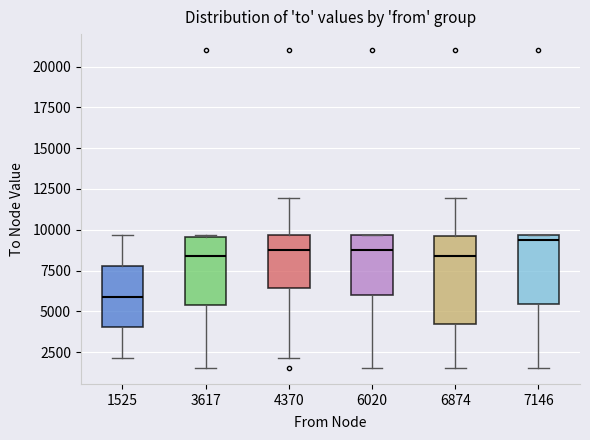

Reading left to right, transcribe this box plot: for each box, give where its median line is, the range the box spans, and where its two whiskers end, as read against the y-axis. The values are not printed on the chart, so give them approximately, as read against the axis.

1525: median 6000, box 4000 to 8000, whiskers 2000 to 9500
3617: median 8500, box 5500 to 9500, whiskers 1500 to 9500
4370: median 8500, box 6500 to 9500, whiskers 2000 to 12000
6020: median 8500, box 6000 to 9500, whiskers 1500 to 9500
6874: median 8500, box 4000 to 9500, whiskers 1500 to 12000
7146: median 9500 (just below the box's upper edge), box 5500 to 9500, whiskers 1500 to 9500